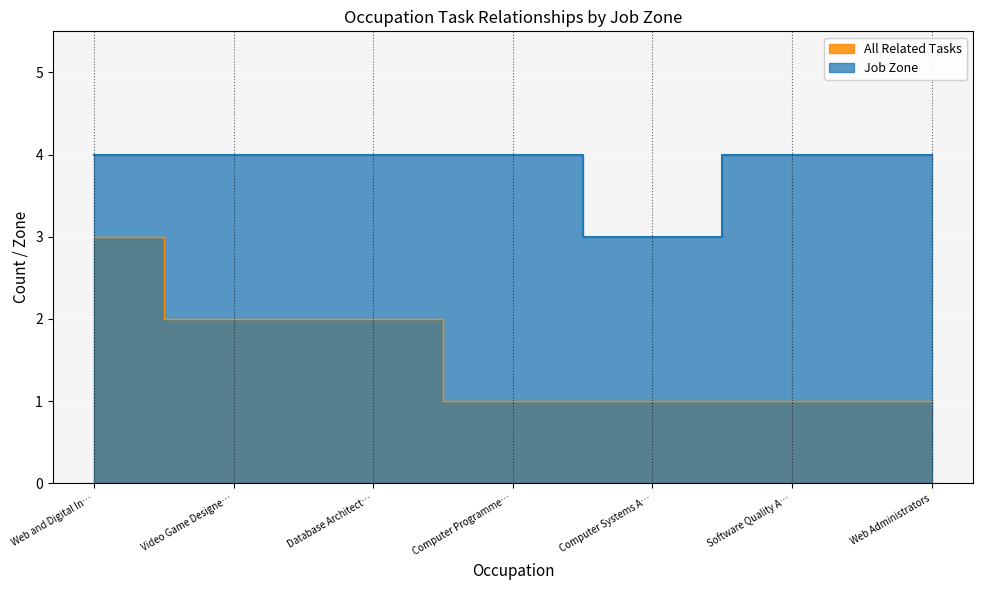

The value of Job Zone at Web and Digital In… is 7. True or false?

False